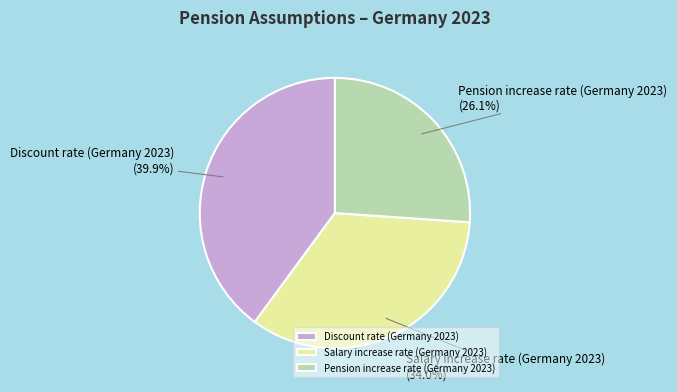

Combined, do Pension increase rate (Germany 2023) and Salary increase rate (Germany 2023) account for over 50%?

Yes